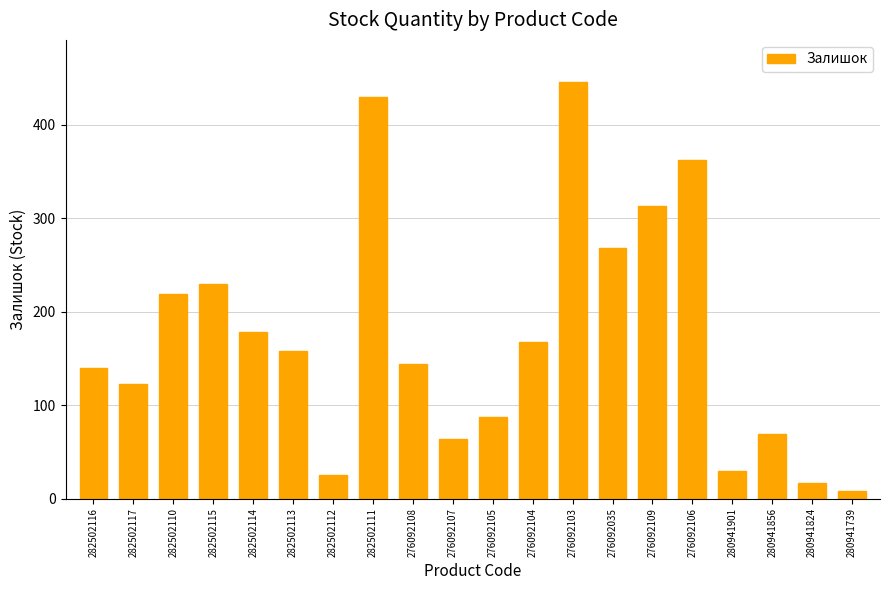

What is the label of the 3rd bar from the left?

282502110